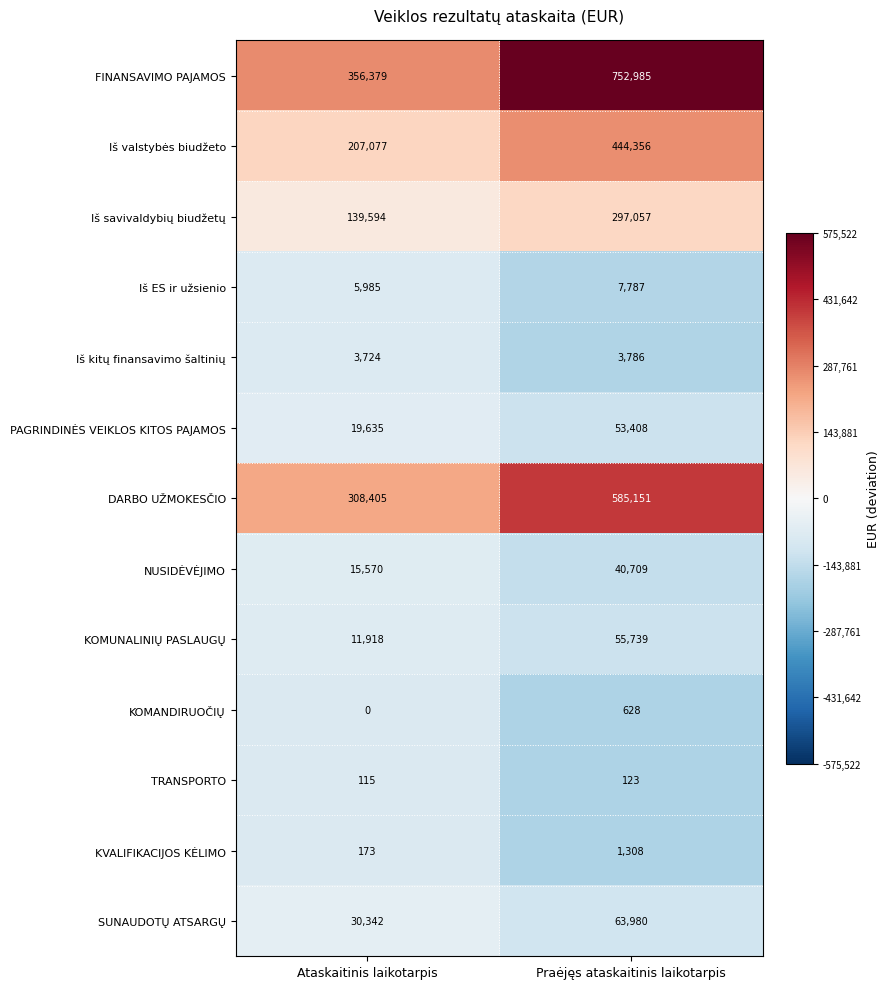

True or false: NUSIDĖVĖJIMO has a value of 40709 at Praėjęs ataskaitinis laikotarpis.

True